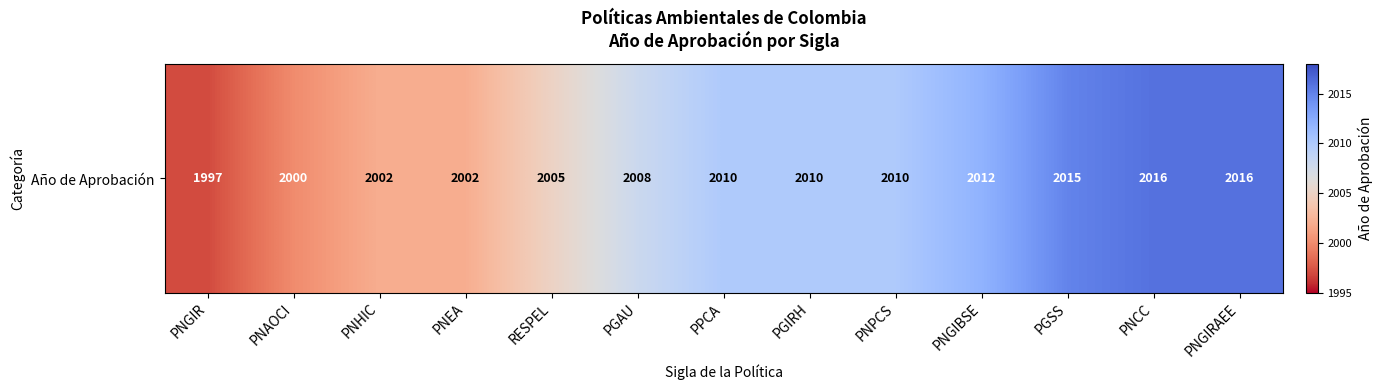

Which has a higher value, RESPEL or PNAOCI?

RESPEL